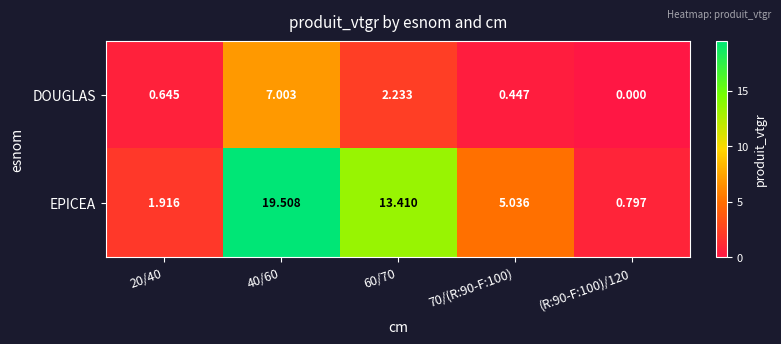

List the series in order of their overall mean, highest first.

EPICEA, DOUGLAS